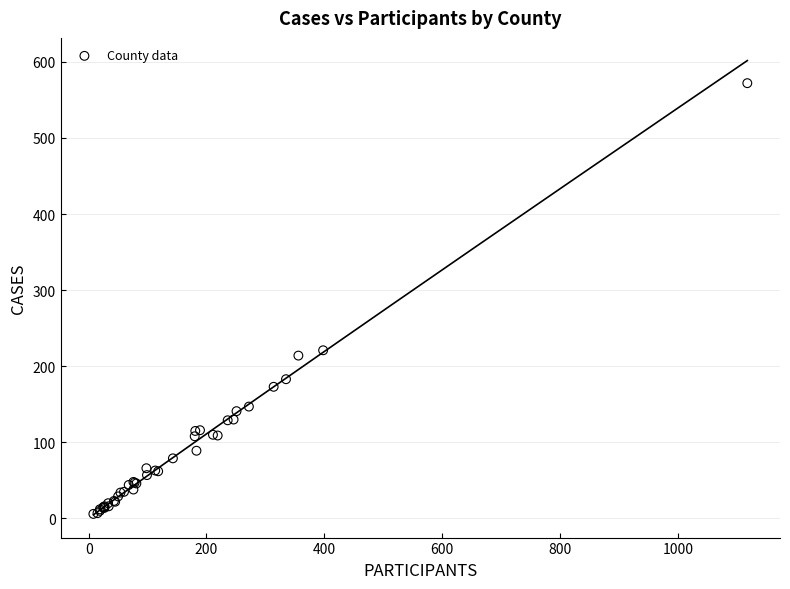

What Y value in the scatter plot is closest to 289?

221